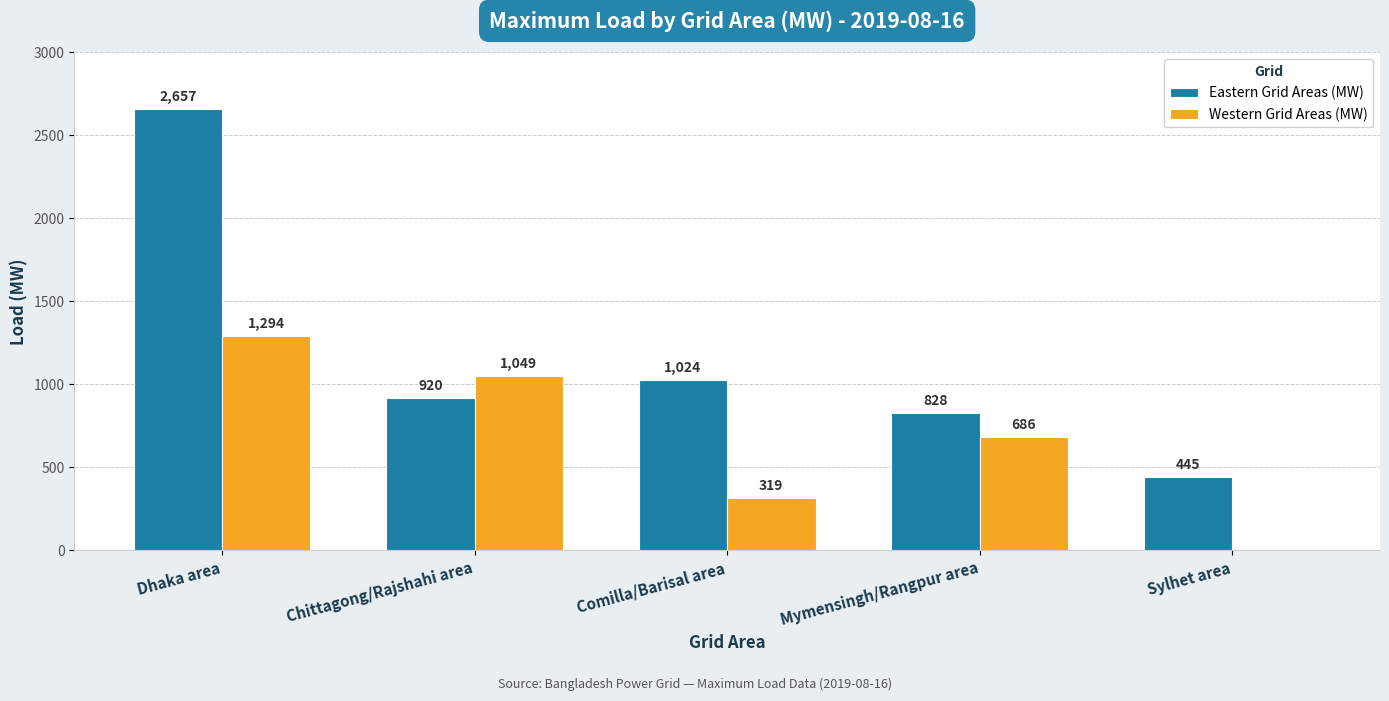

Between Dhaka area and Sylhet area, which series saw the biggest shift?

Eastern Grid Areas (MW)